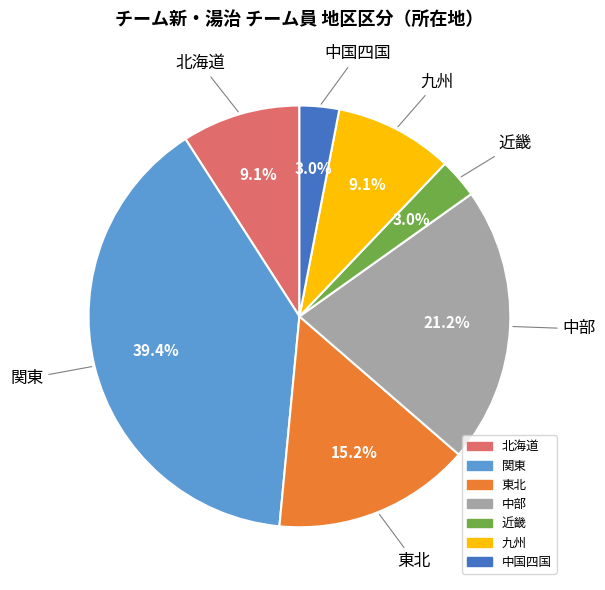

To the nearest percent, what is the difference between the largest and smallest slice percentages?

36%